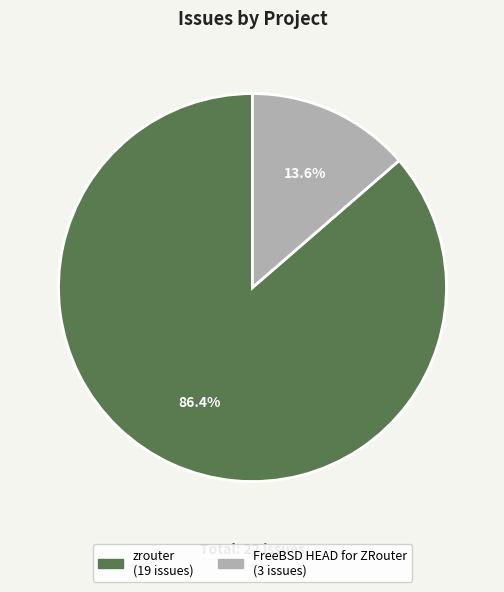

Between FreeBSD HEAD for ZRouter and zrouter, which is larger?

zrouter